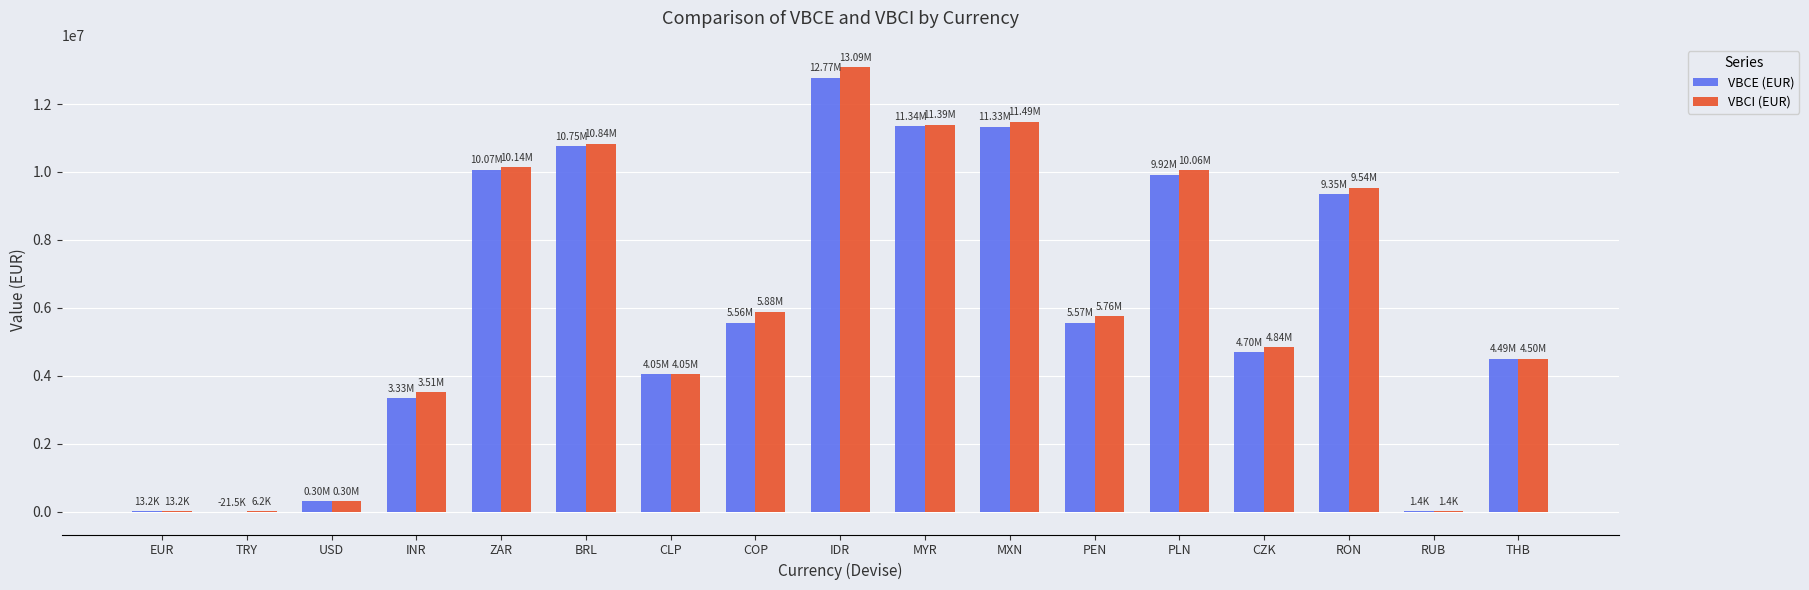

Which series has the widest spread of values?

VBCI (EUR)